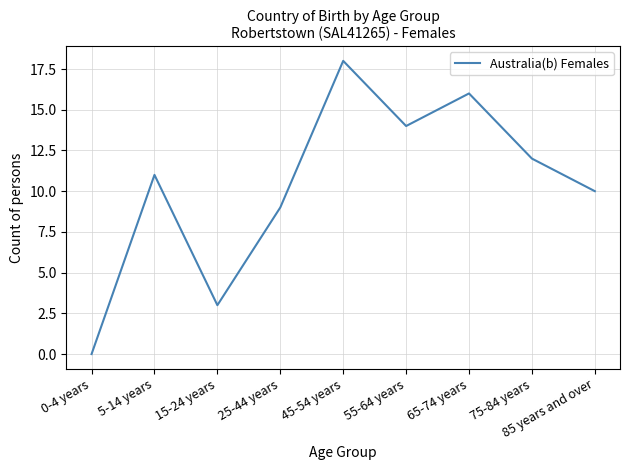

What is the ratio of the value at 45-54 years to the value at 65-74 years?

1.1